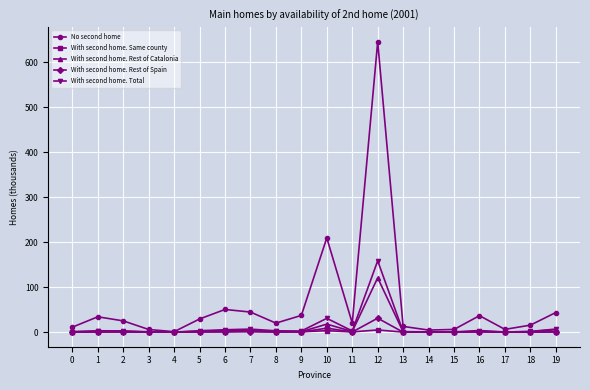

At which category is the sum across all series the highest?

12